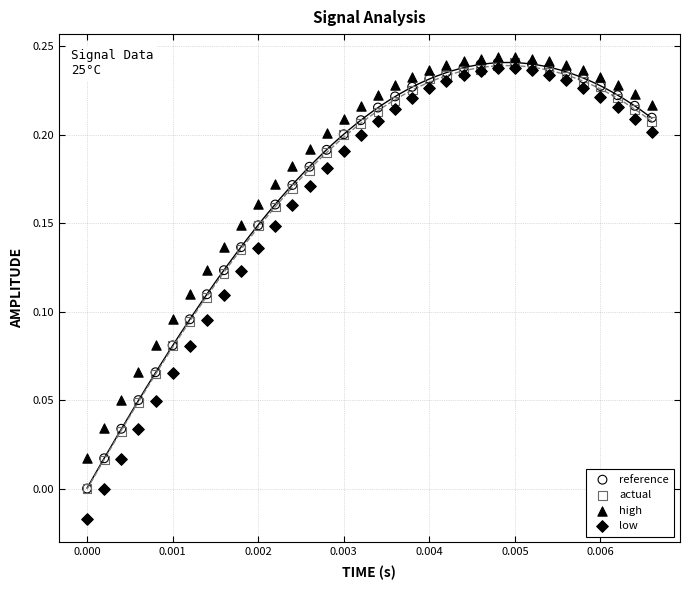

What are all the series names shown in the legend?

reference, actual, high, low